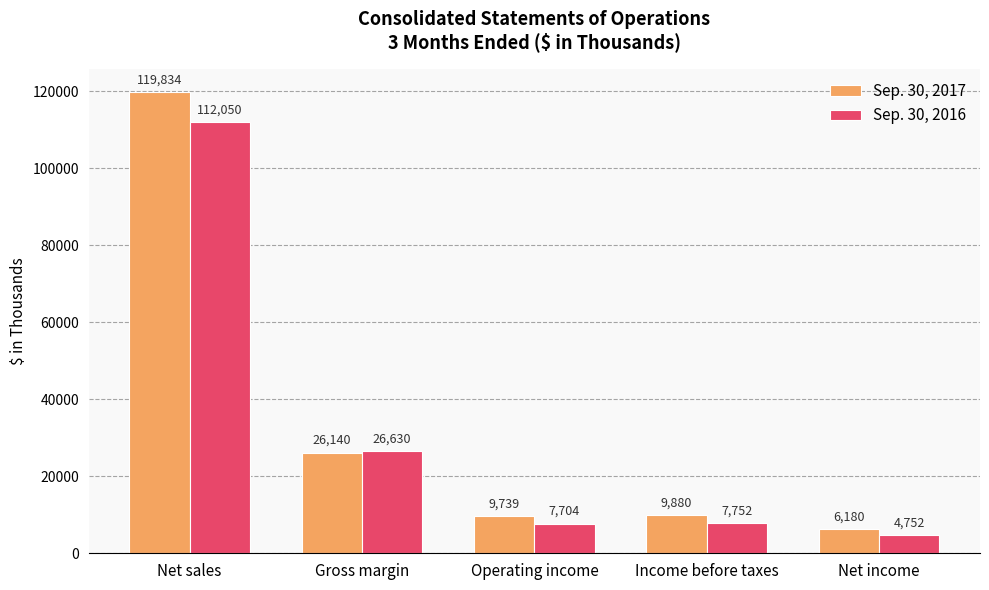

What are all the series names shown in the legend?

Sep. 30, 2017, Sep. 30, 2016